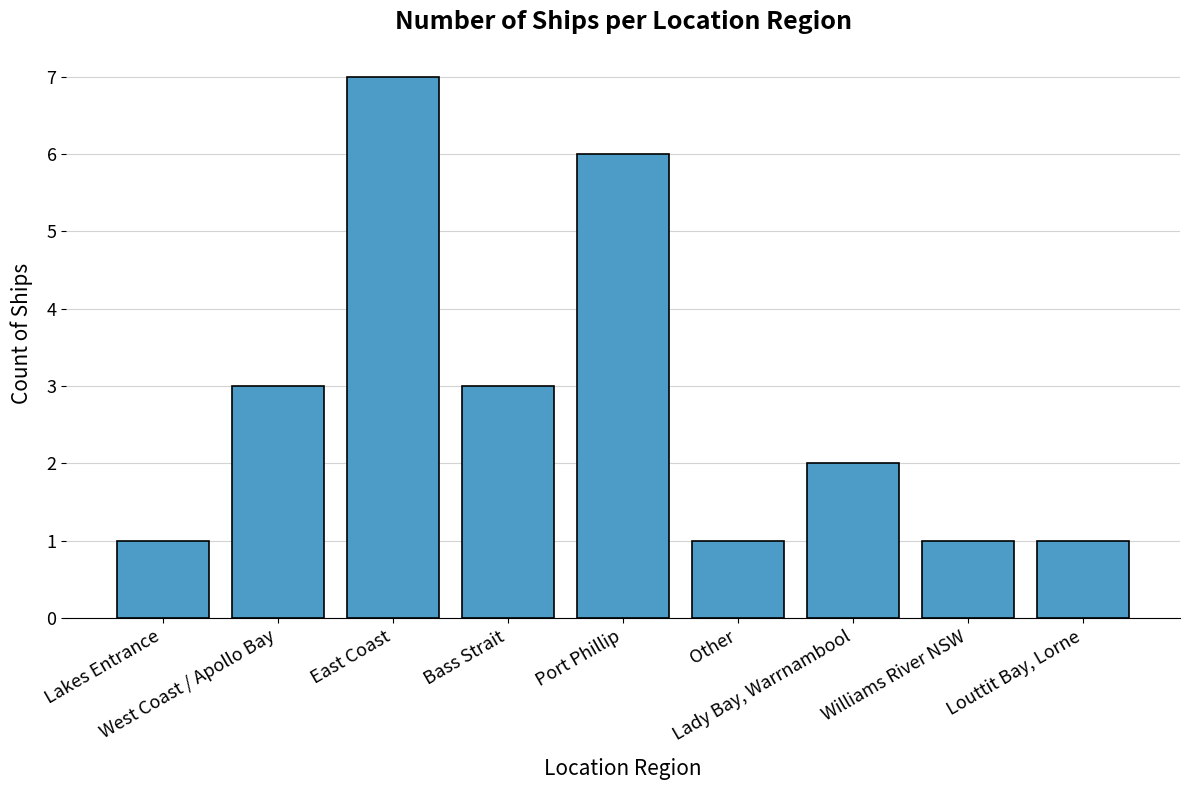

Read the value at East Coast.

7